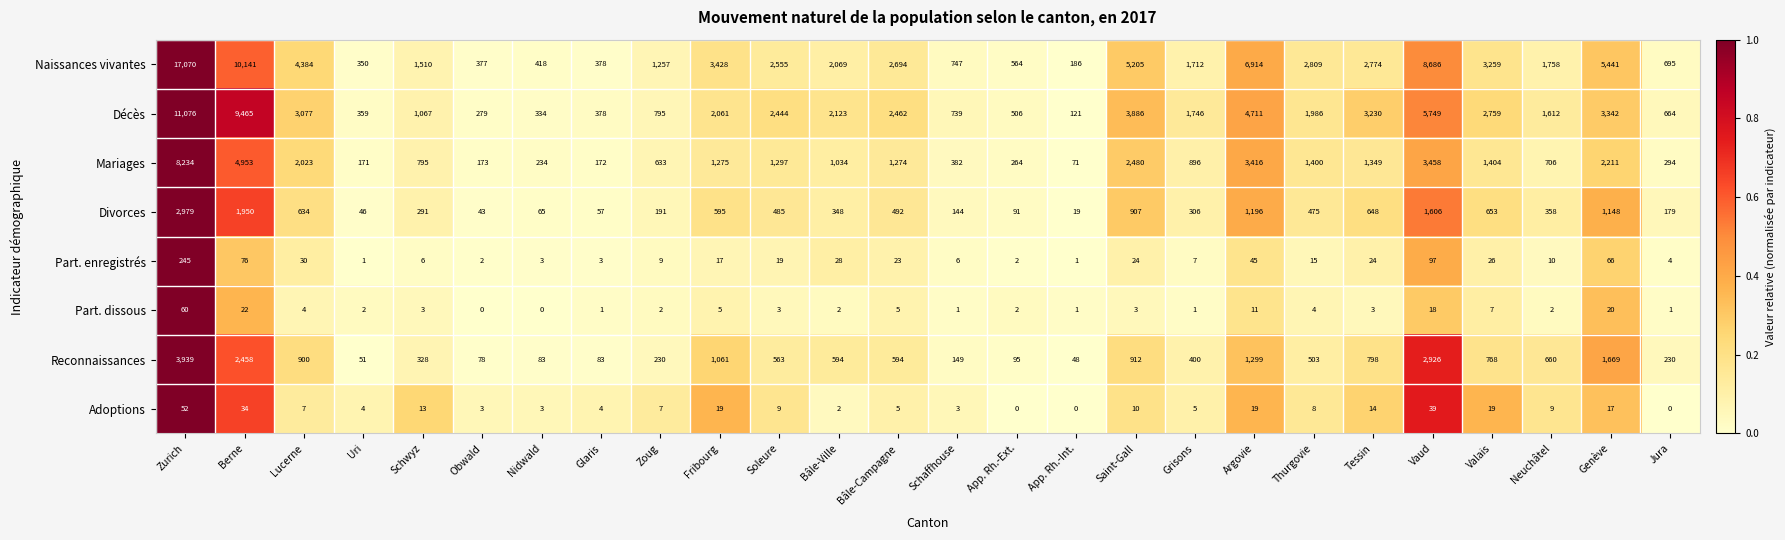

What is the difference between the Mariages values at Schaffhouse and Obwald?

209